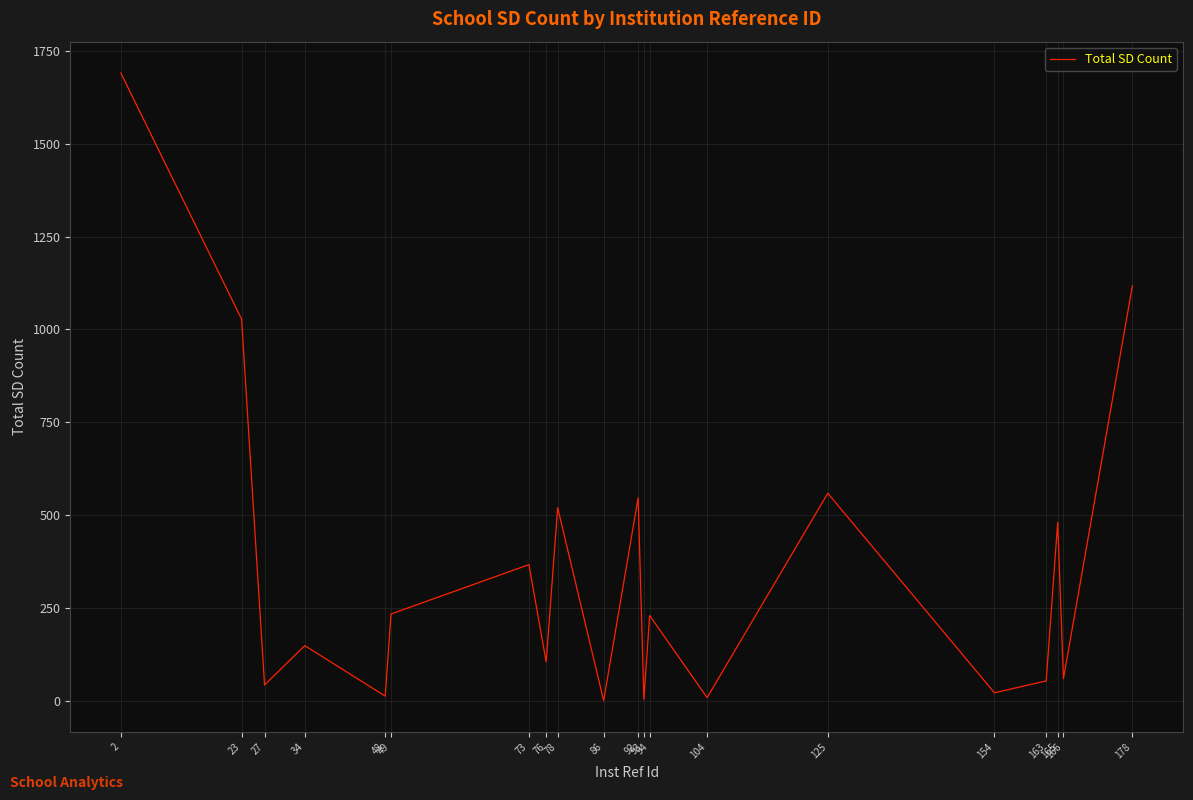

What is the difference between the maximum and minimum values?

1689